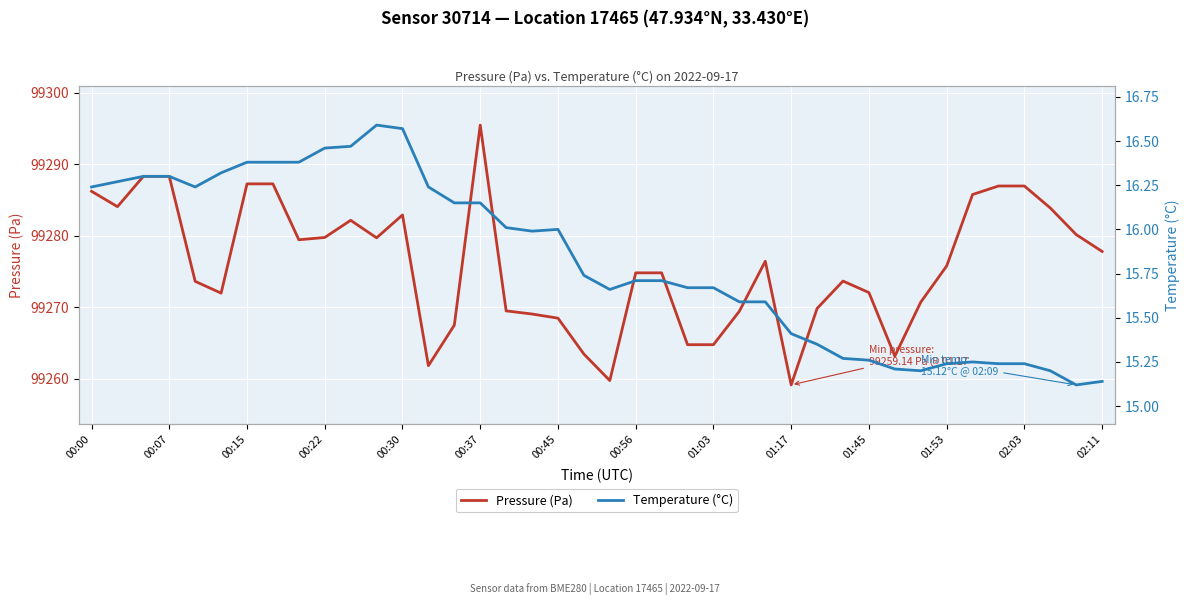

At which label does Pressure (Pa) reach its peak?

00:37